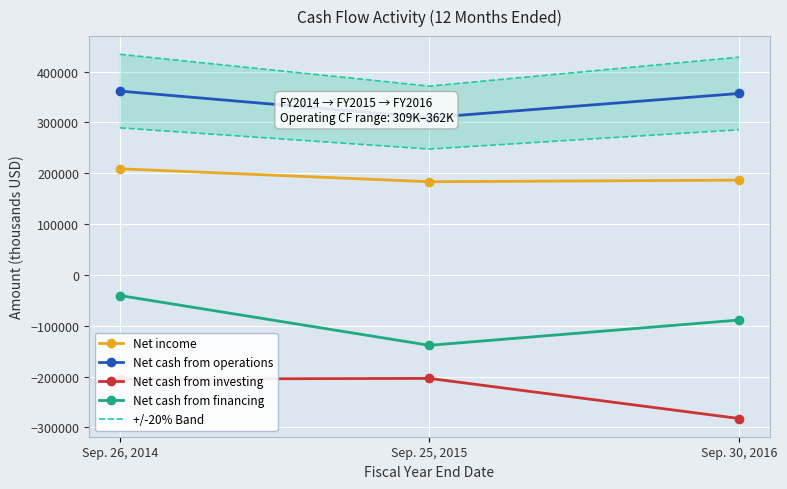

Which label corresponds to the largest value in the chart?

Sep. 26, 2014